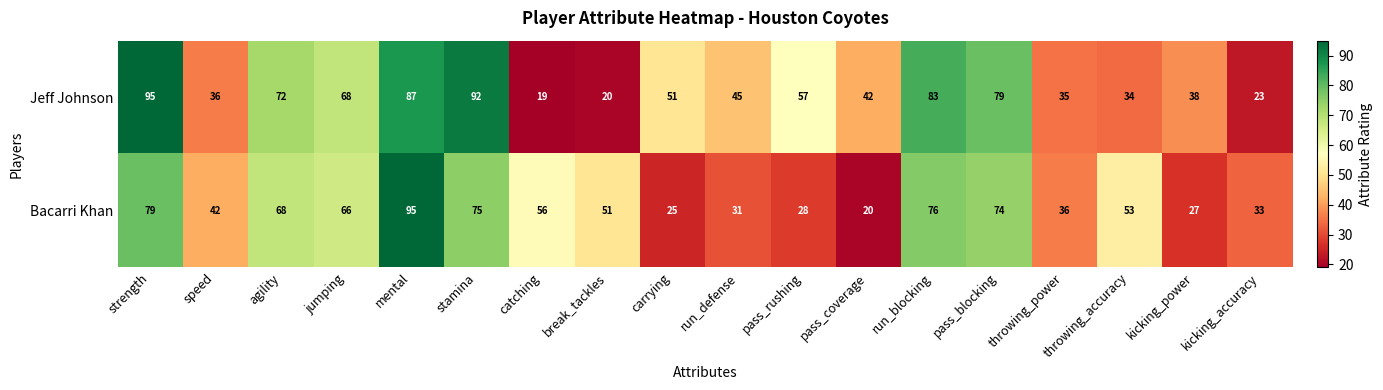

The value of Bacarri Khan at pass_rushing is 28. True or false?

True